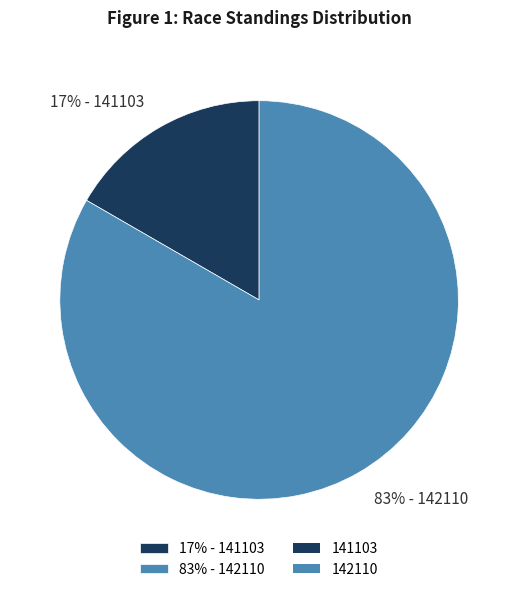

Is 83% - 142110 the majority of the pie?

Yes